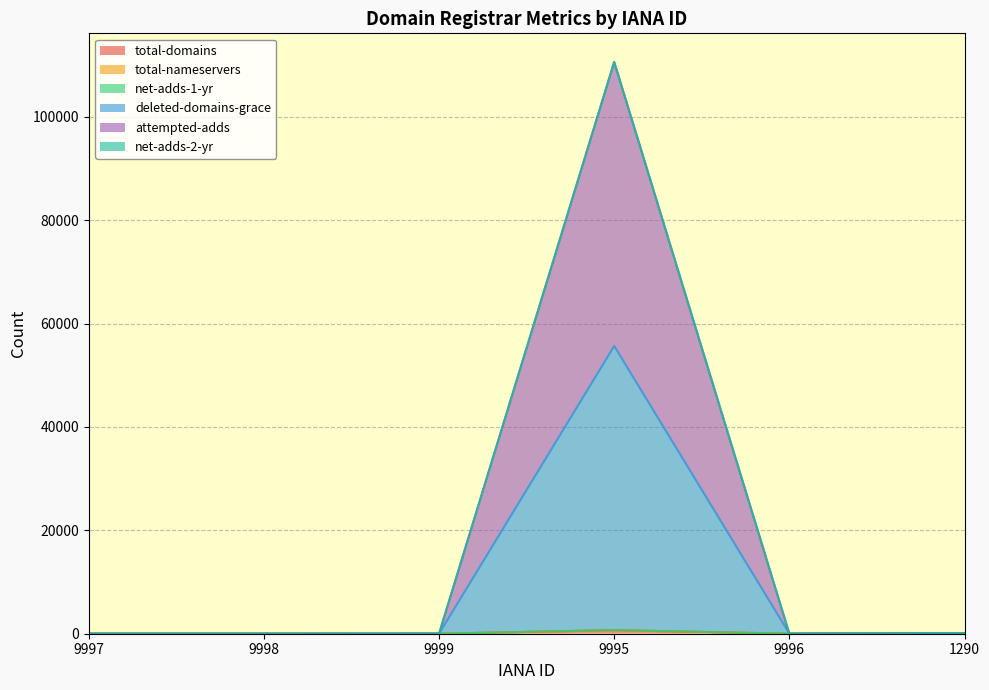

What is the maximum value for attempted-adds?

55646